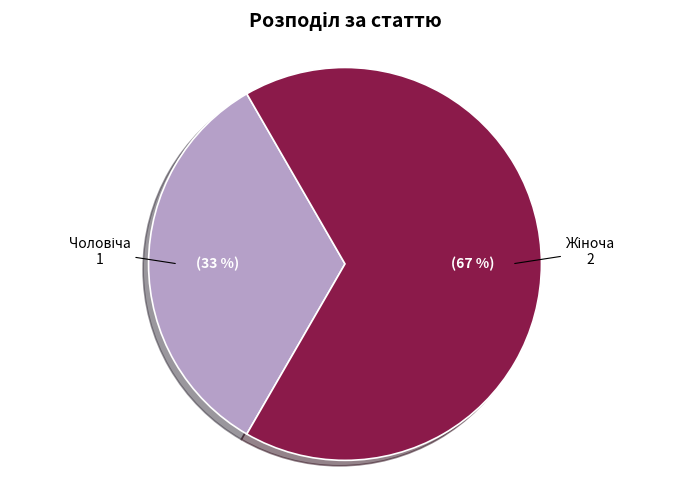

How many segments does this pie chart have?

2